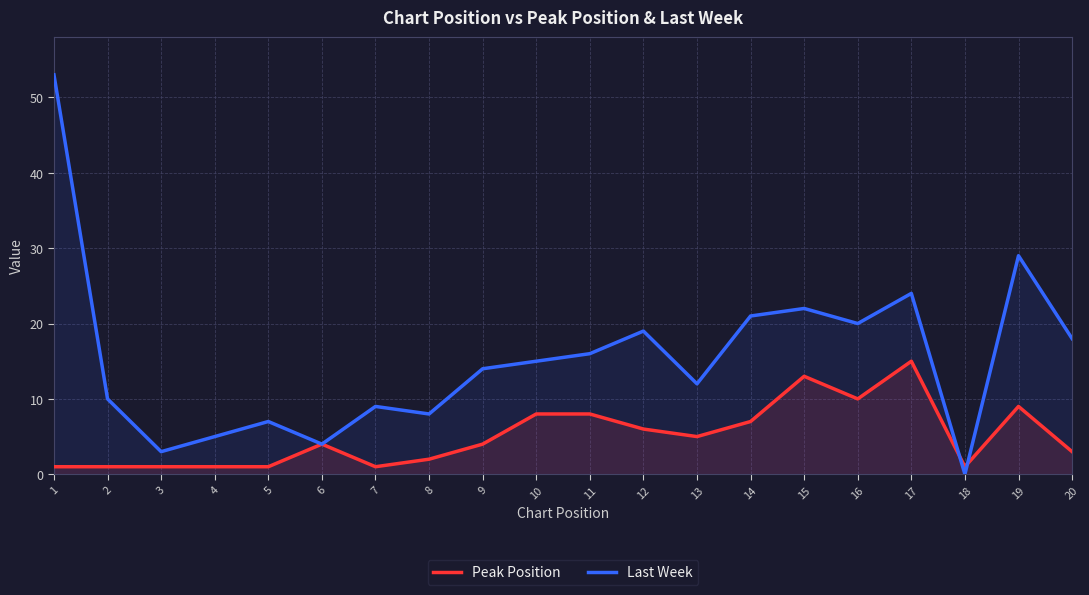

What is the value of the Peak Position point at the 9th from the left?

4